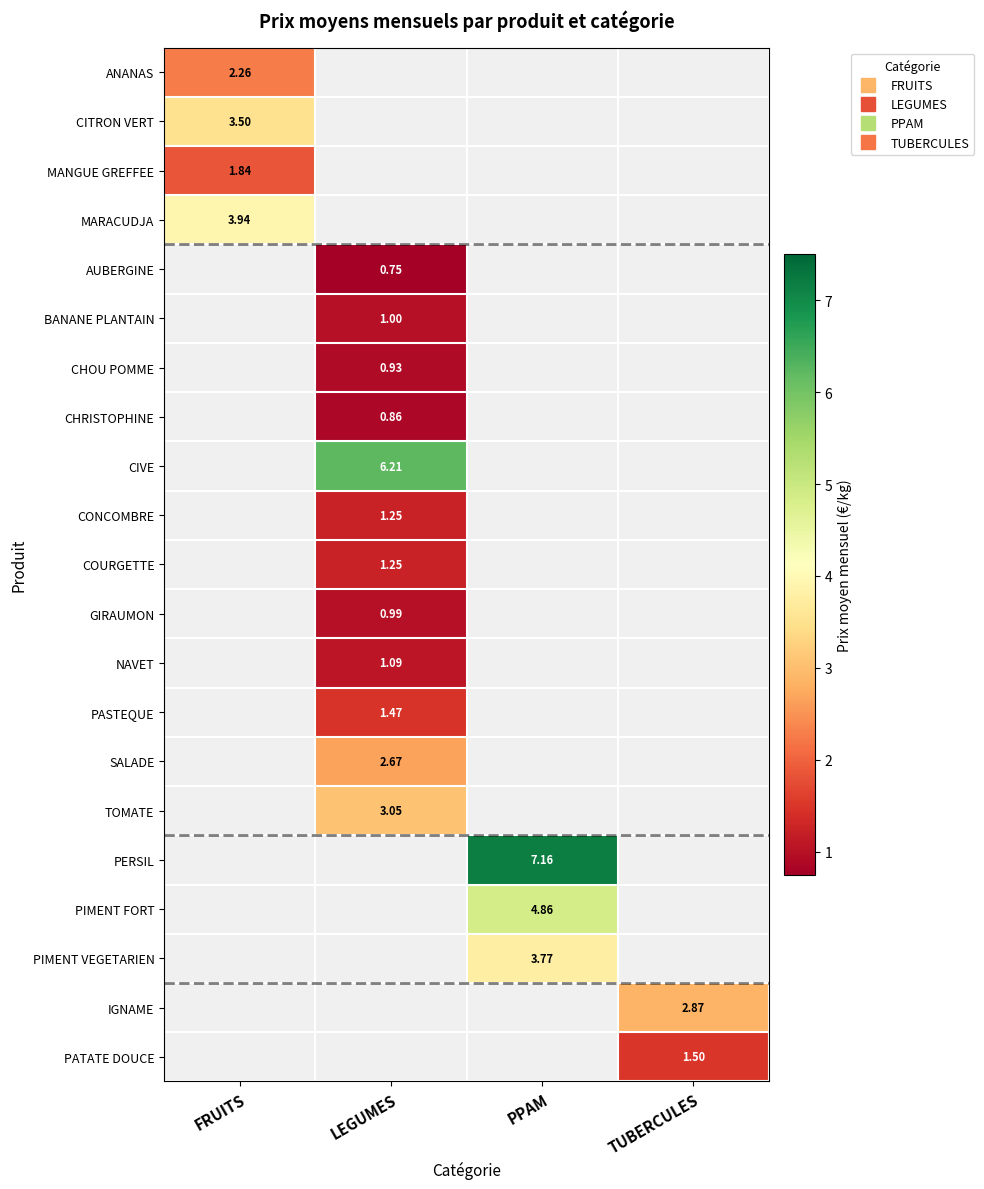

Is the value of MARACUDJA at FRUITS greater than the value of PIMENT FORT at PPAM?

No